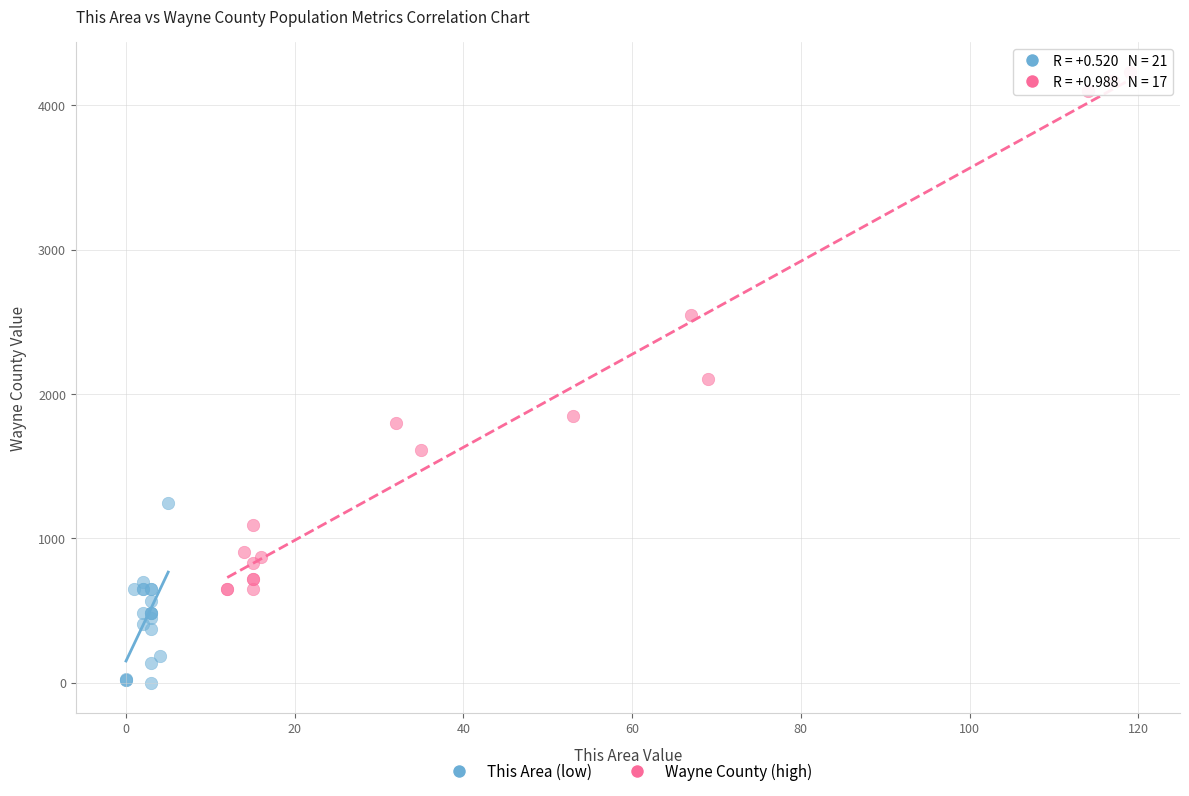

What are all the series names shown in the legend?

This Area (low), Wayne County (high)